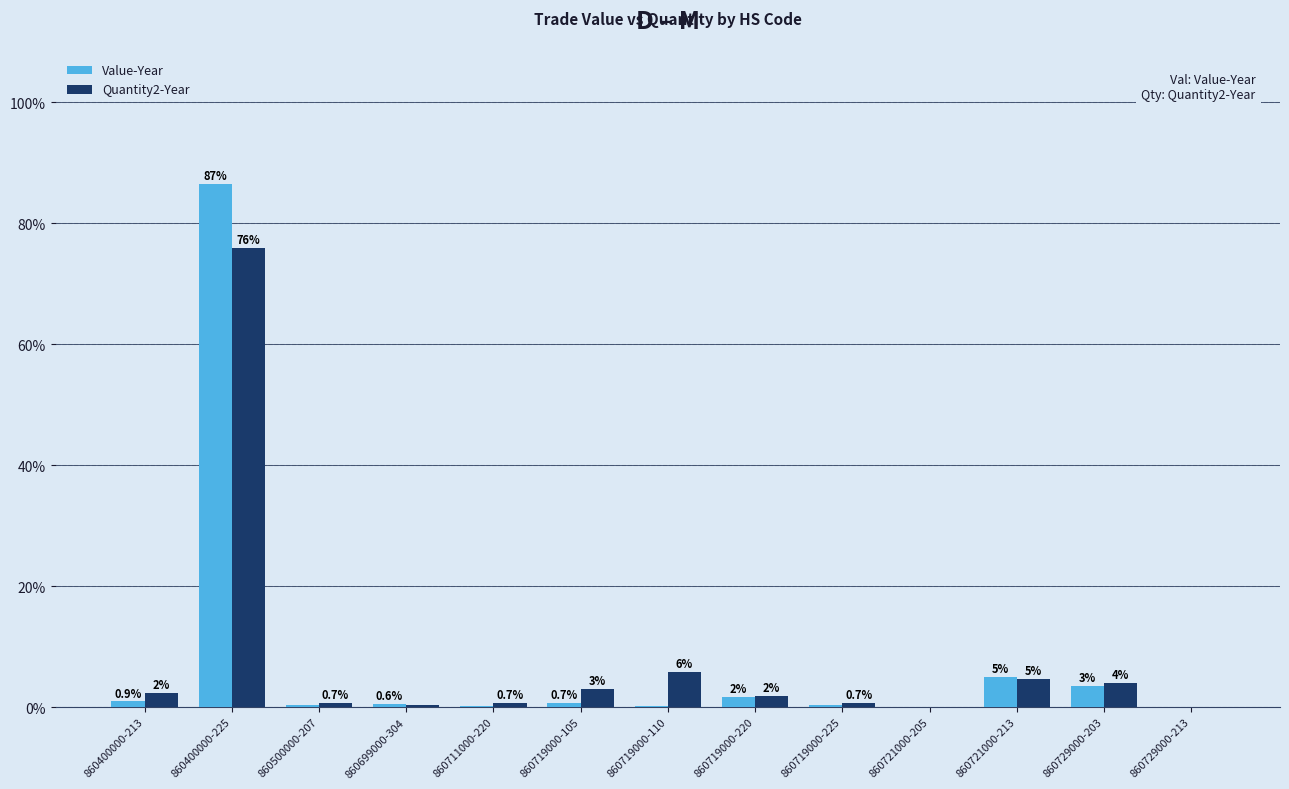

Does the chart contain stacked bars?

No